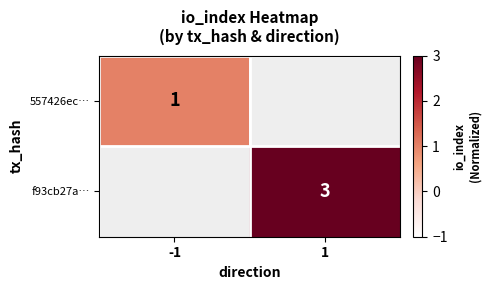

The f93cb27a… series shows 3 at 1. True or false?

True